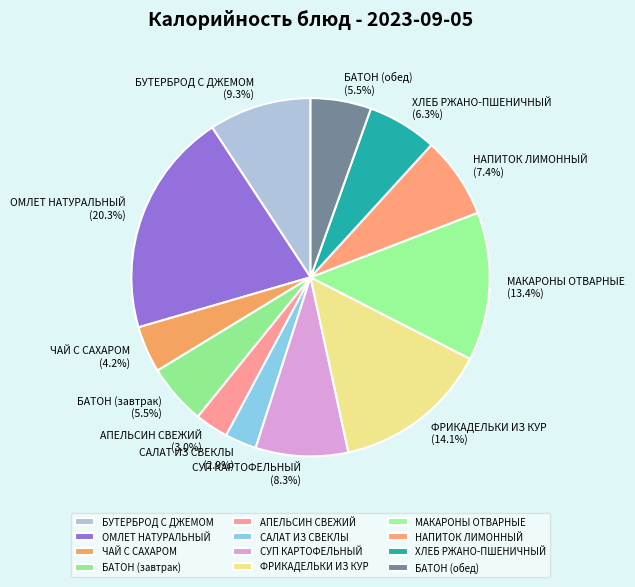

To the nearest percent, what portion does НАПИТОК ЛИМОННЫЙ represent?

7%